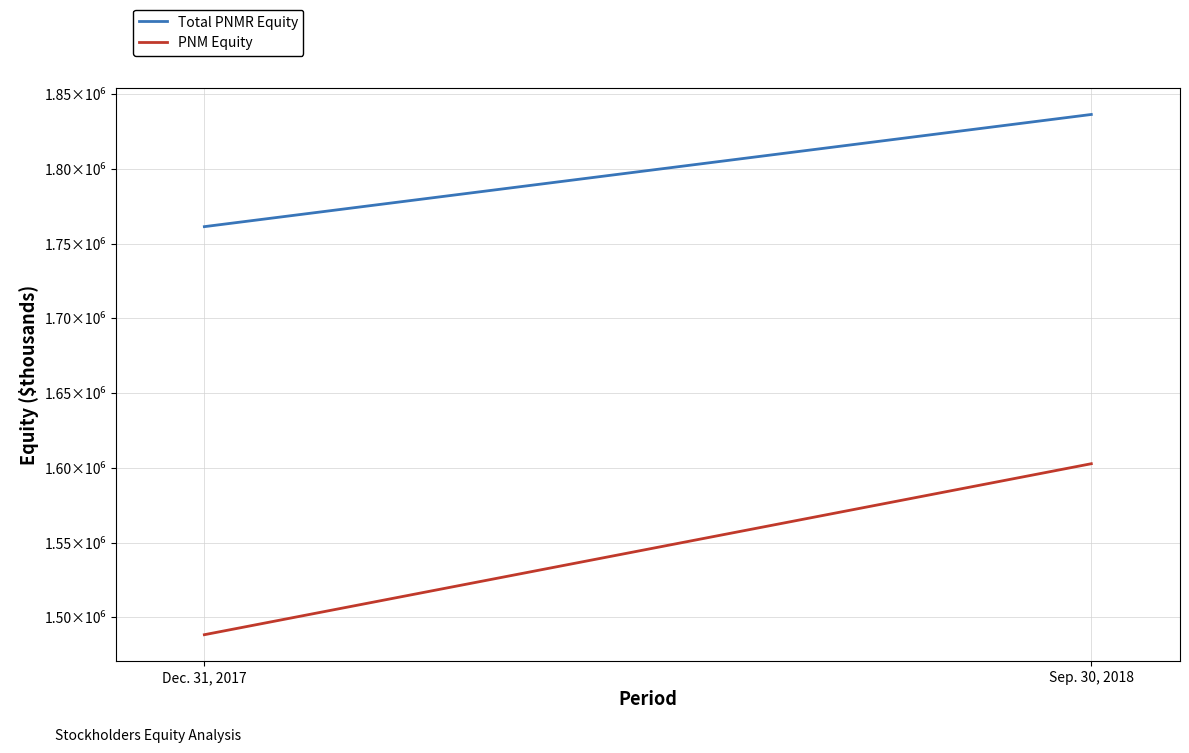

Reading left to right, transcribe all the data shown in this chart.

Total PNMR Equity: Dec. 31, 2017=1761448	Sep. 30, 2018=1836522
PNM Equity: Dec. 31, 2017=1488369	Sep. 30, 2018=1602800